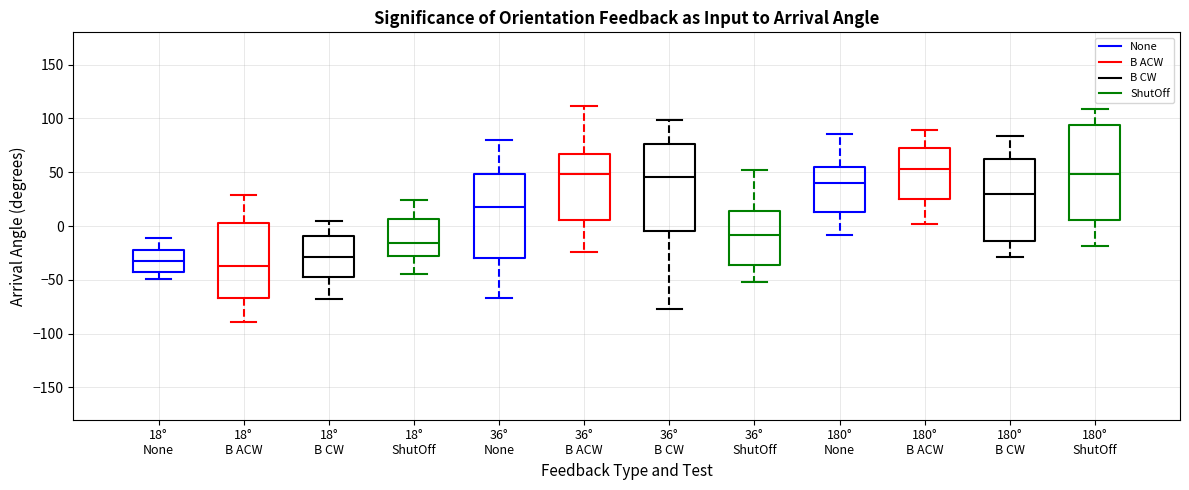

Comparing the boxes themselves (not the whiskers), which one is the tallest?

180° ShutOff